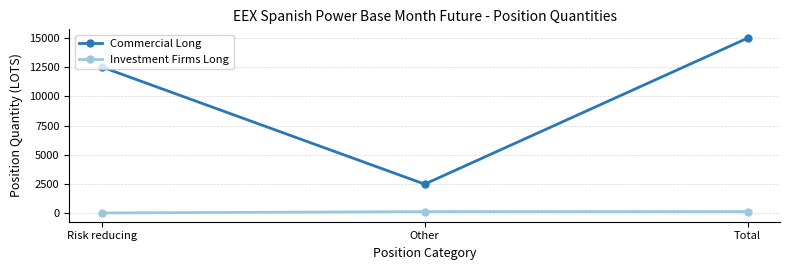

Reading left to right, what are all the values shown in this chart?

Commercial Long: Risk reducing=12524.7	Other=2471.7	Total=14996.4
Investment Firms Long: Risk reducing=0.0	Other=120.7	Total=120.7